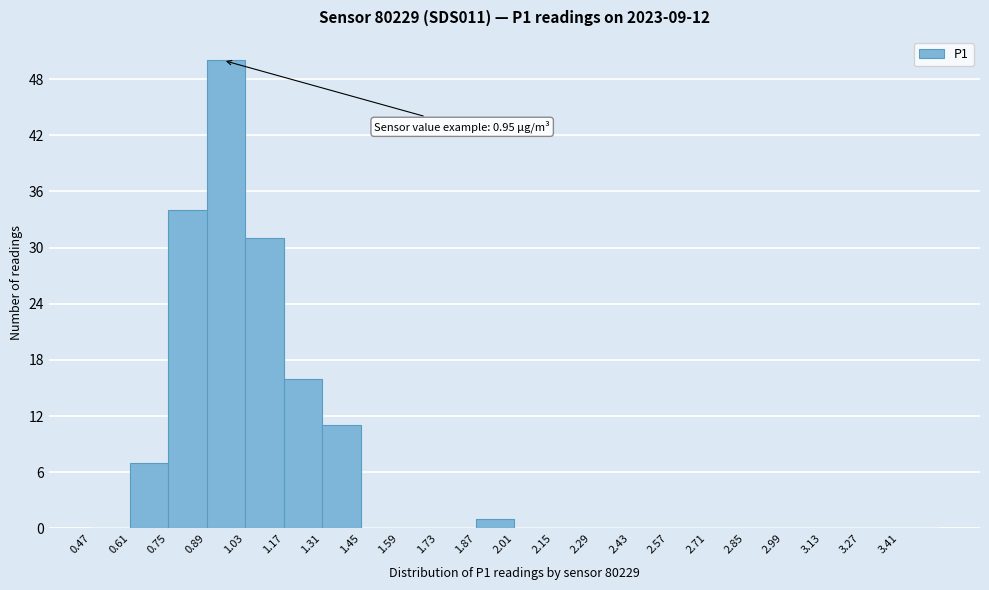

Which range on the x-axis has the tallest bar?

0.89 to 1.03